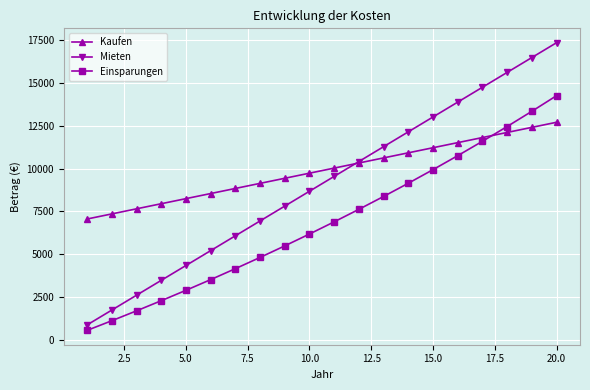

What is the average value of the Einsparungen series?

6854.0